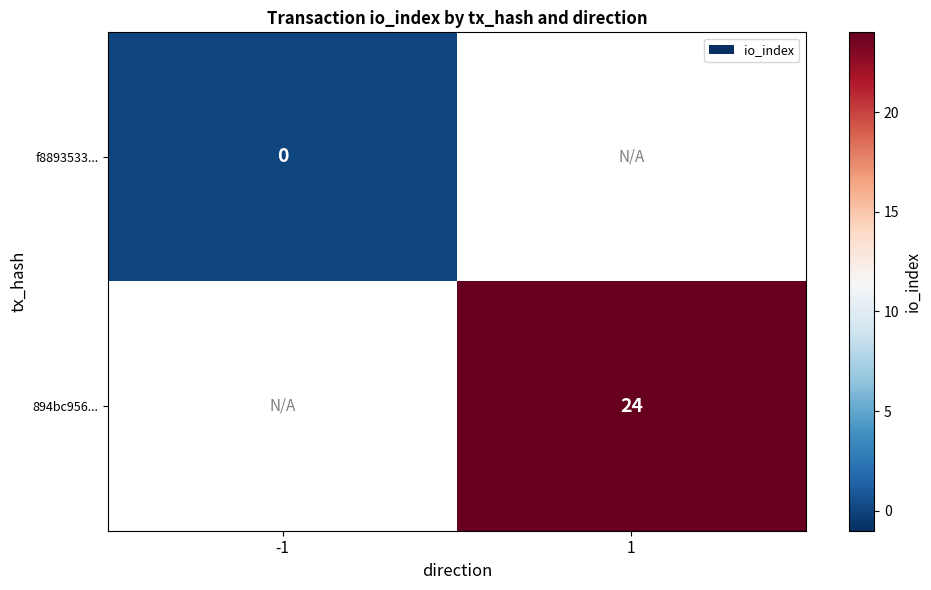

Is the value of f8893533... at 1 greater than the value of 894bc956... at 1?

No